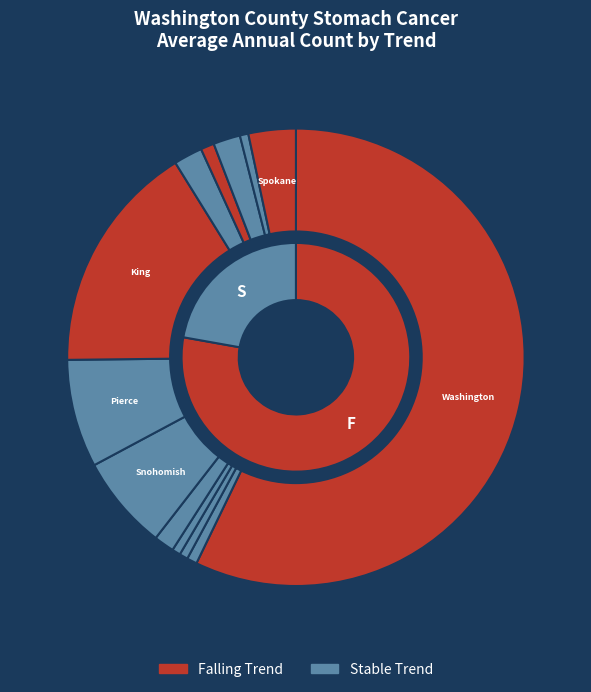

What is the largest slice in the pie chart?

Washington